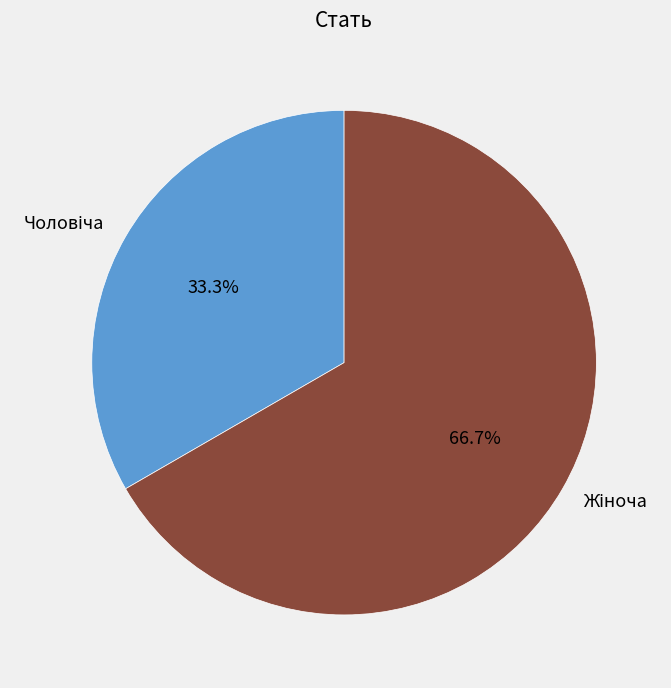

How many slices are in this pie chart?

2